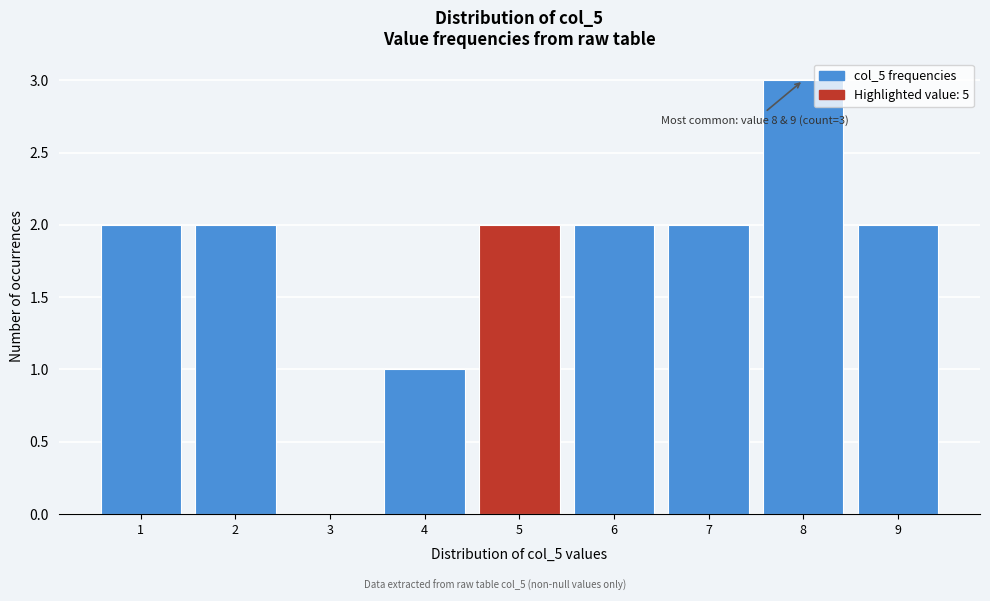

Over which range of the x-axis is the bar tallest?

7.5 to 8.5